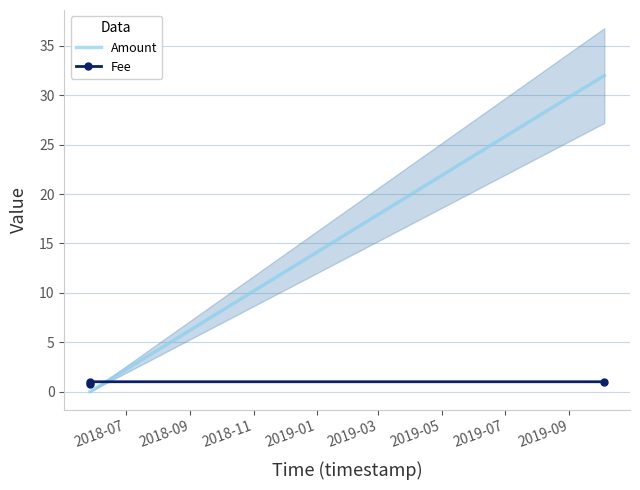

How many categories are shown in the chart?

3